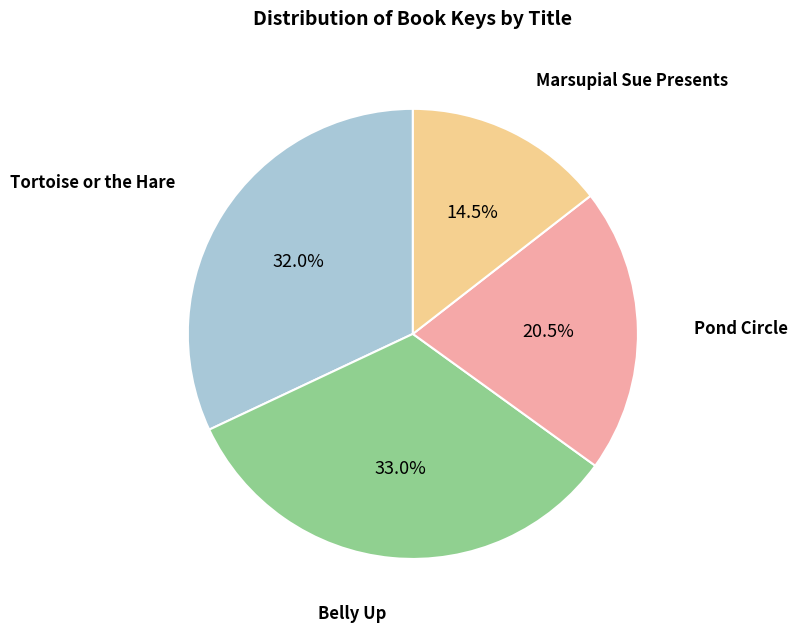

To the nearest percent, what percentage of the pie is Tortoise or the Hare?

32%